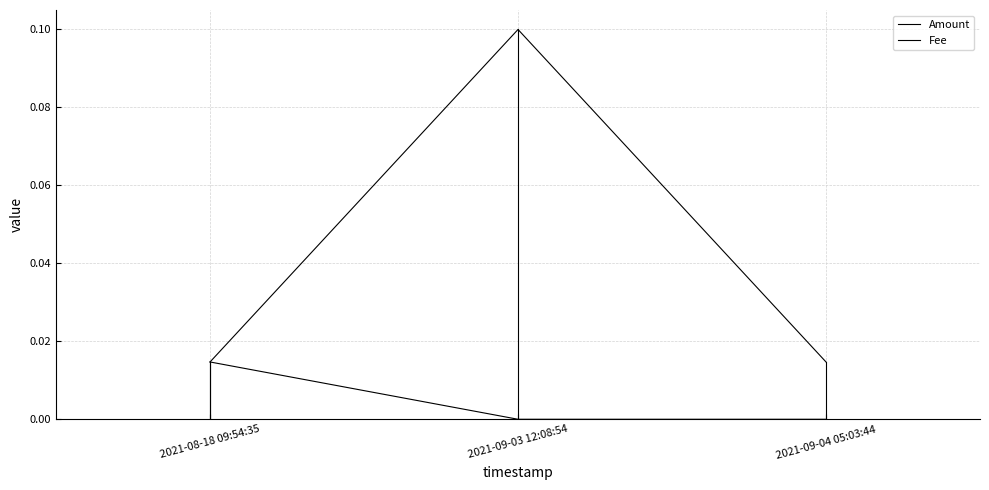

How many lines are shown in the chart?

2